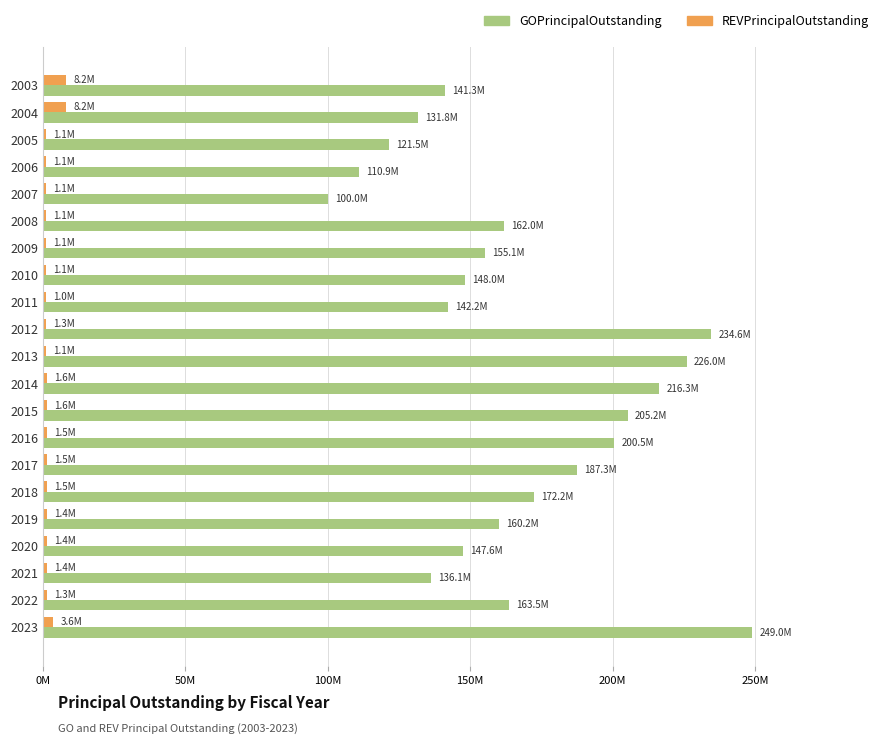

What are all the series names shown in the legend?

GOPrincipalOutstanding, REVPrincipalOutstanding